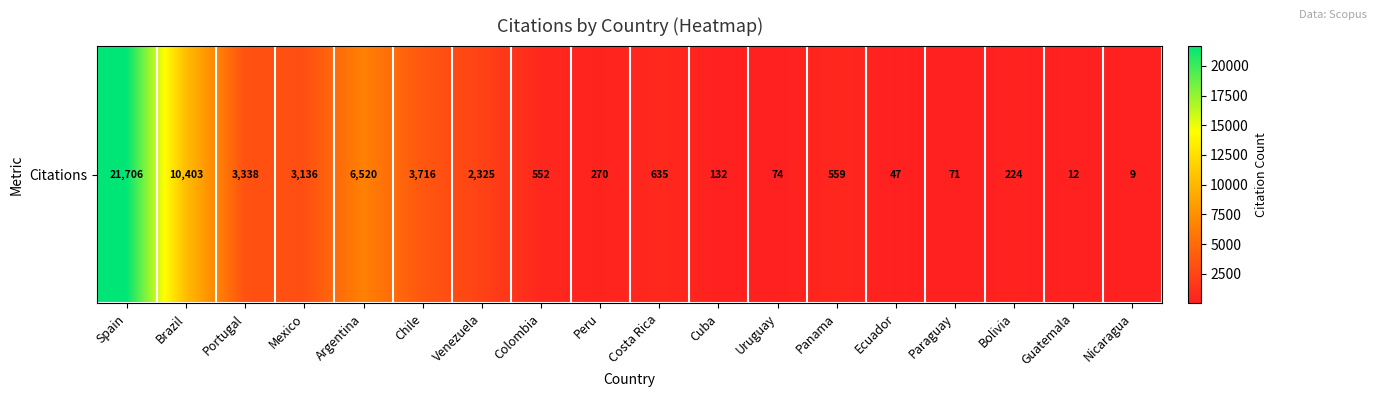

How many data points are less than 559?

9